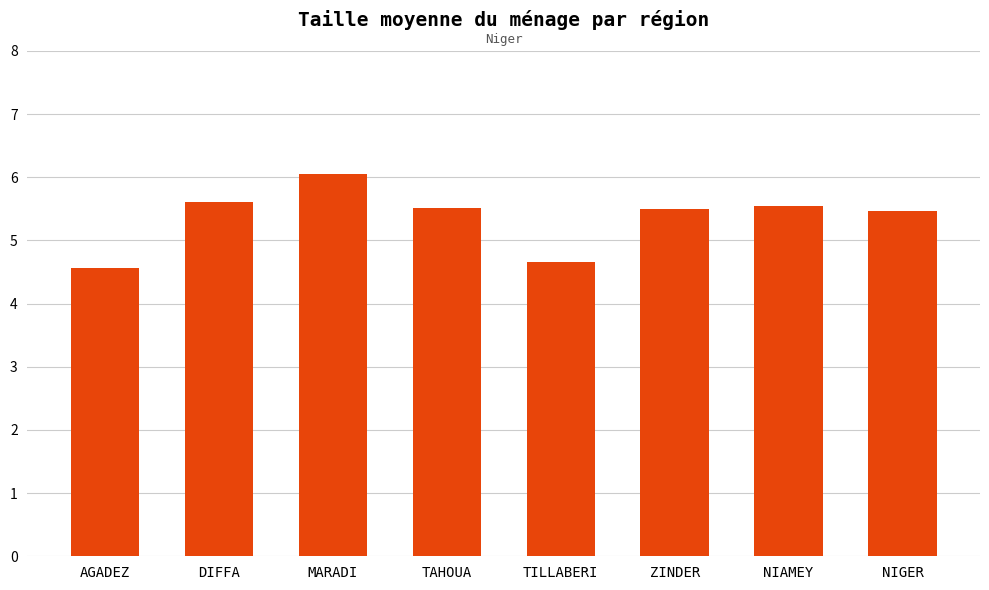

What is the difference between the maximum and second lowest values?

1.4